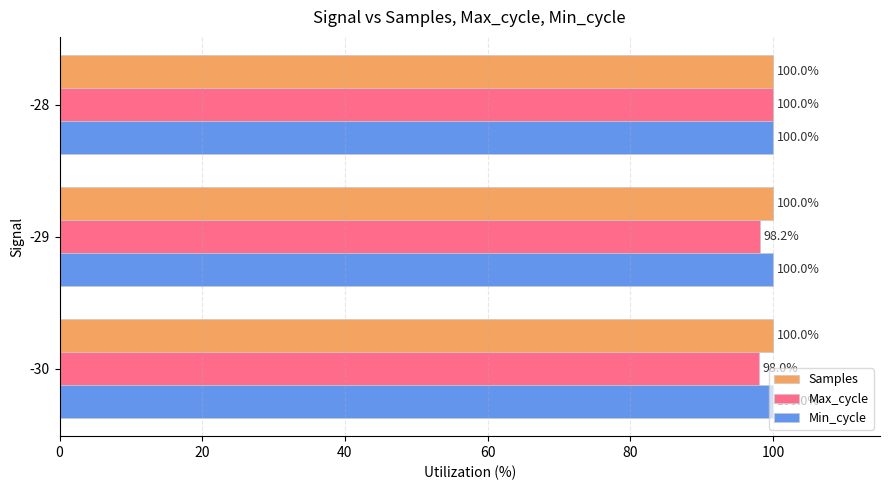

What is the minimum value for Max_cycle?

98.0